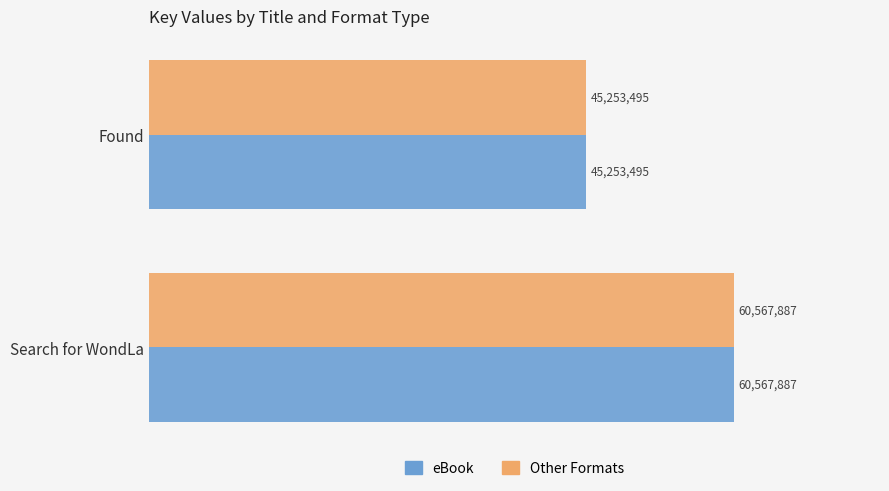

What are all the series names shown in the legend?

eBook, Other Formats